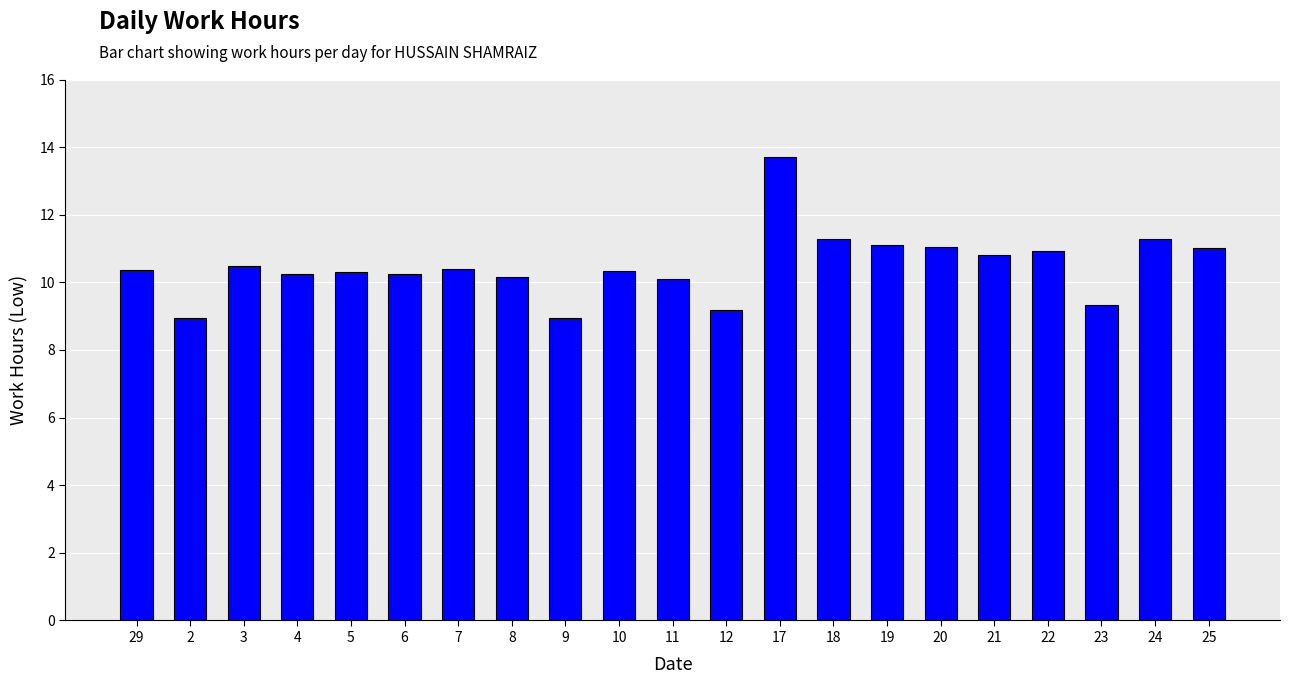

How many values exceed 10?

17